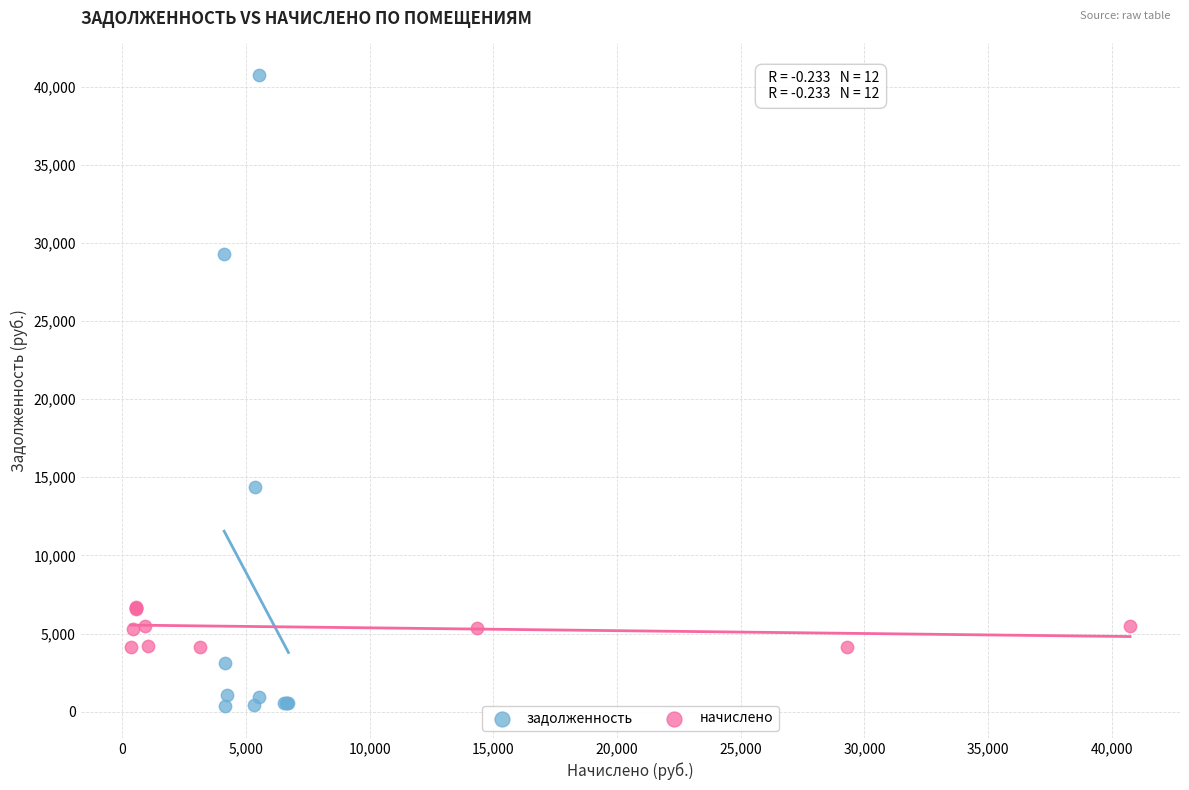

What are all the series names shown in the legend?

задолженность, начислено